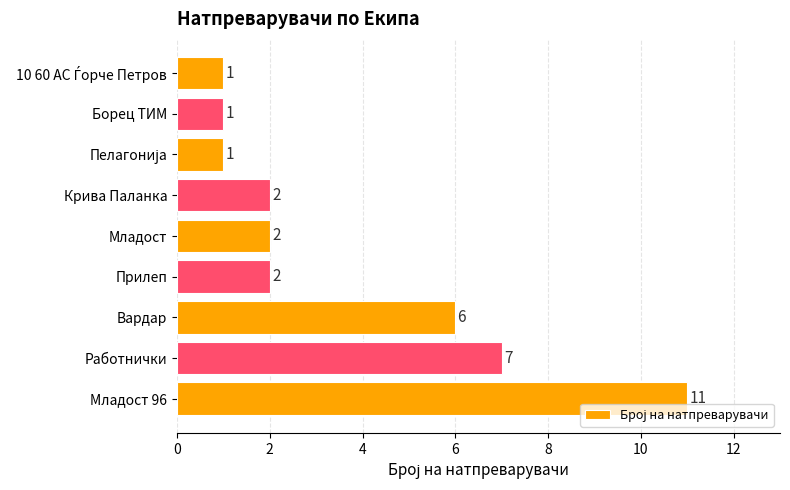

Count the values in the range 1 to 6.

7